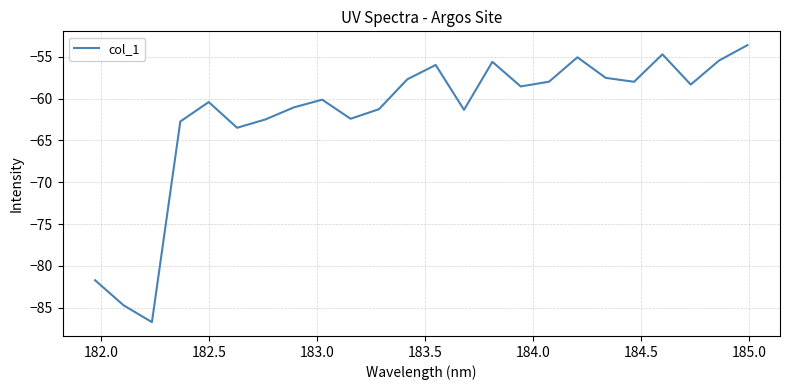

True or false: the data has more than 1 interior local peaks.

True